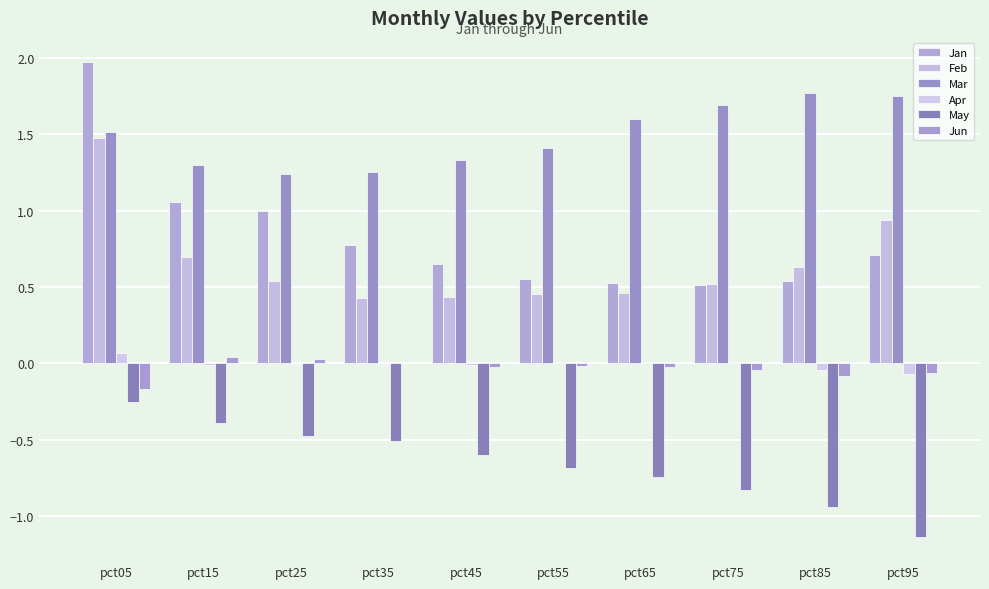

What is the value of the May bar at the 10th from the left?

-1.1